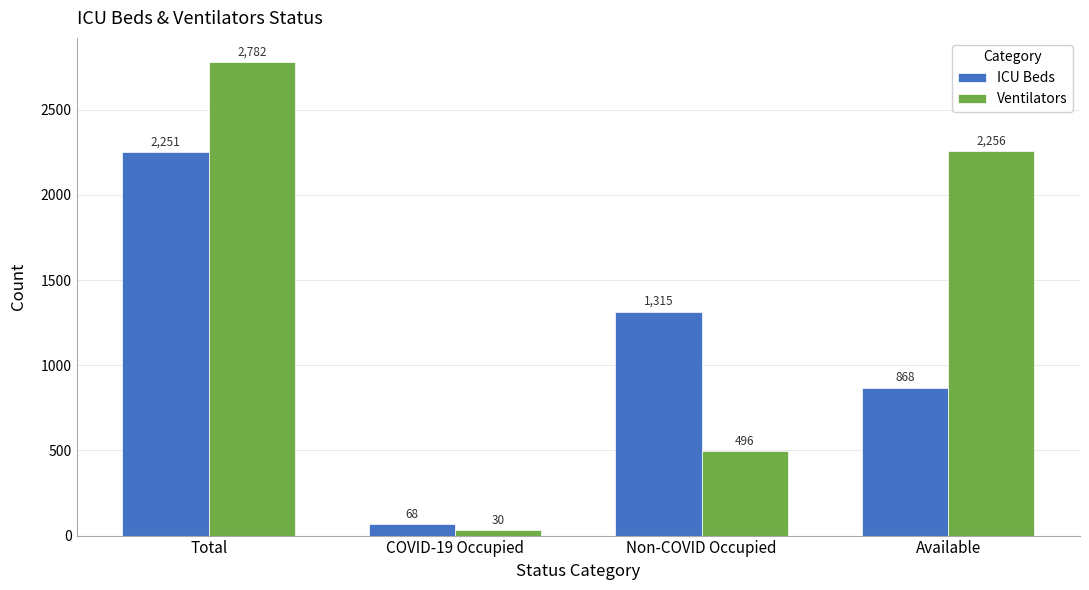

What is the value of the ICU Beds bar at the 3rd from the left?

1315